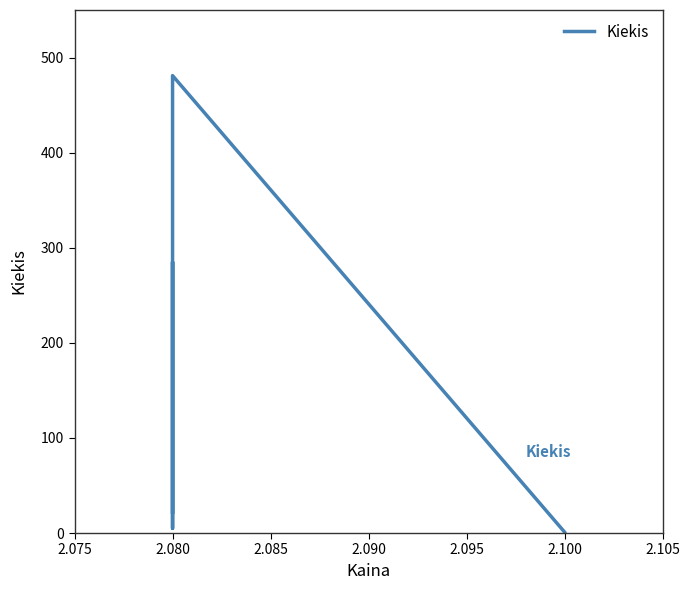

Which has a higher value, 2.080 or 2.080?

2.080